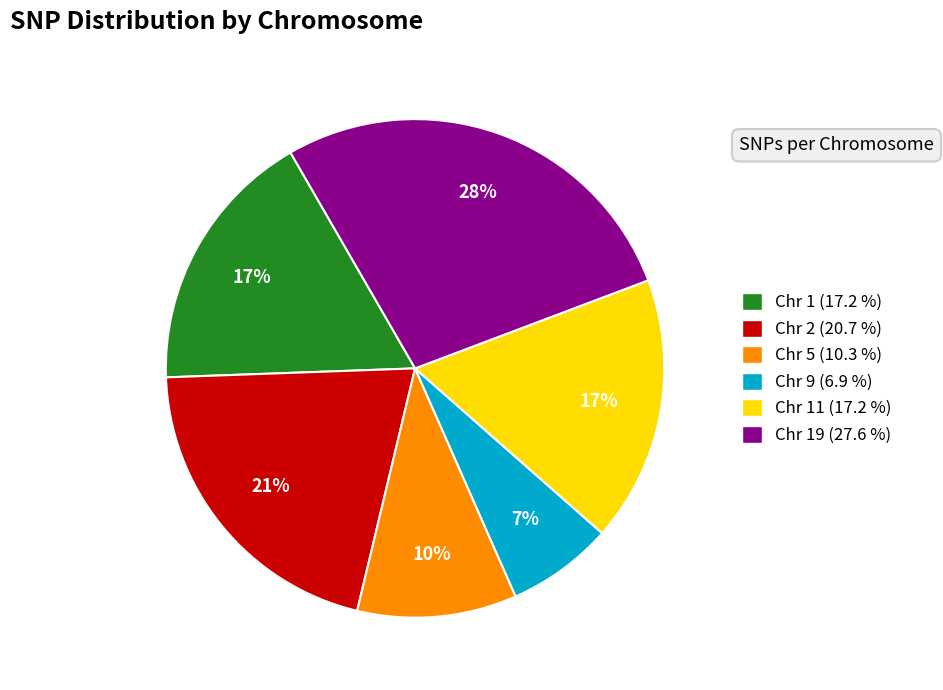

The Chr 5 (10.3 %) slice represents 18% of the pie. True or false?

False